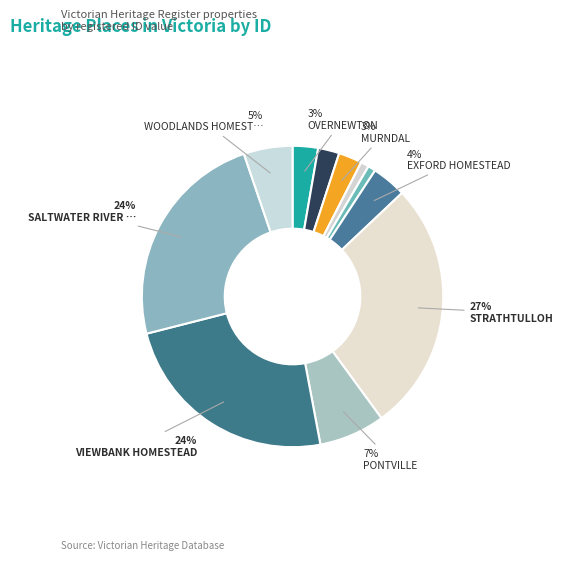

Rank the categories by value from highest to lowest.

STRATHTULLOH, VIEWBANK HOMESTEAD, SALTWATER RIVER CROSSING SITE, PONTVILLE, WOODLANDS HOMESTEAD, EXFORD HOMESTEAD, OVERNEWTON, MURNDAL, OLD SWAN INN, PURRUMBETE, ERCILDOUN